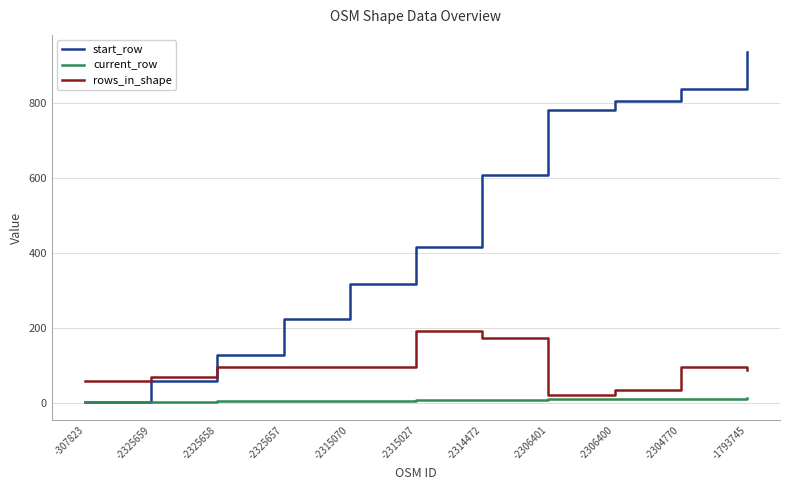

List the series in order of their peak value, highest first.

start_row, rows_in_shape, current_row